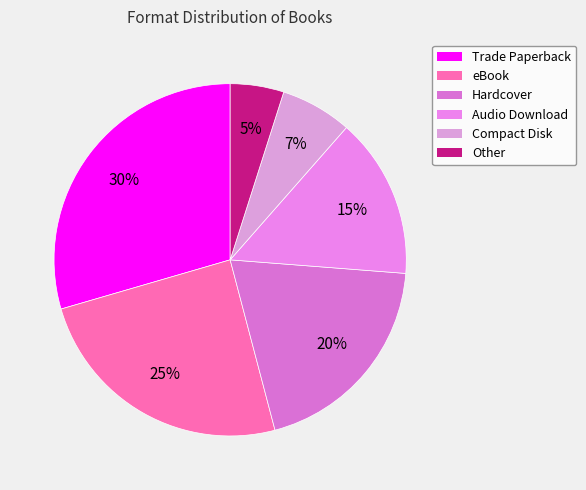

Is eBook the majority of the pie?

No